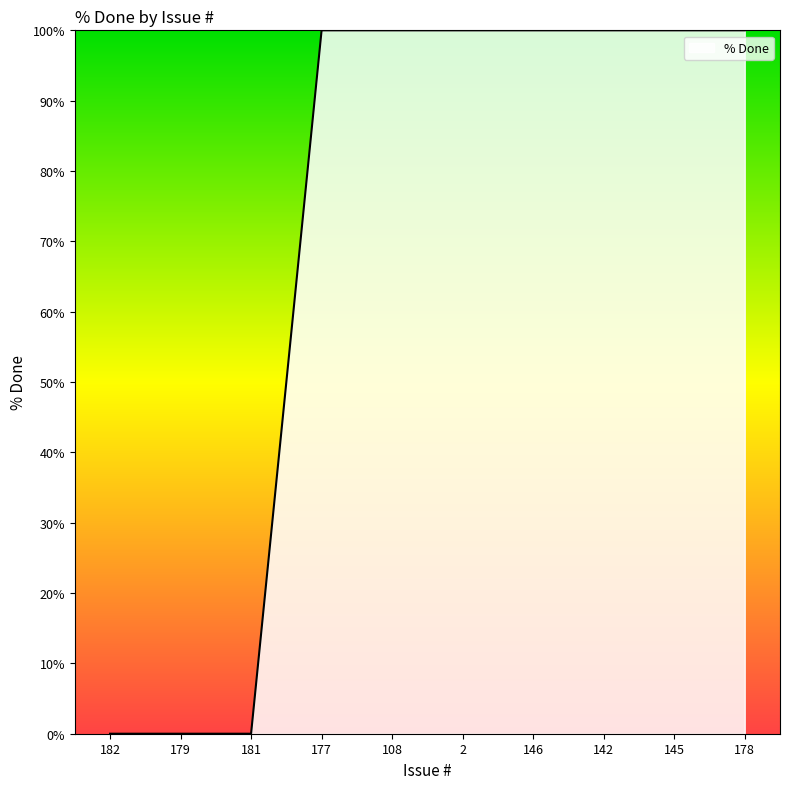

What is the maximum value shown in the chart?

100